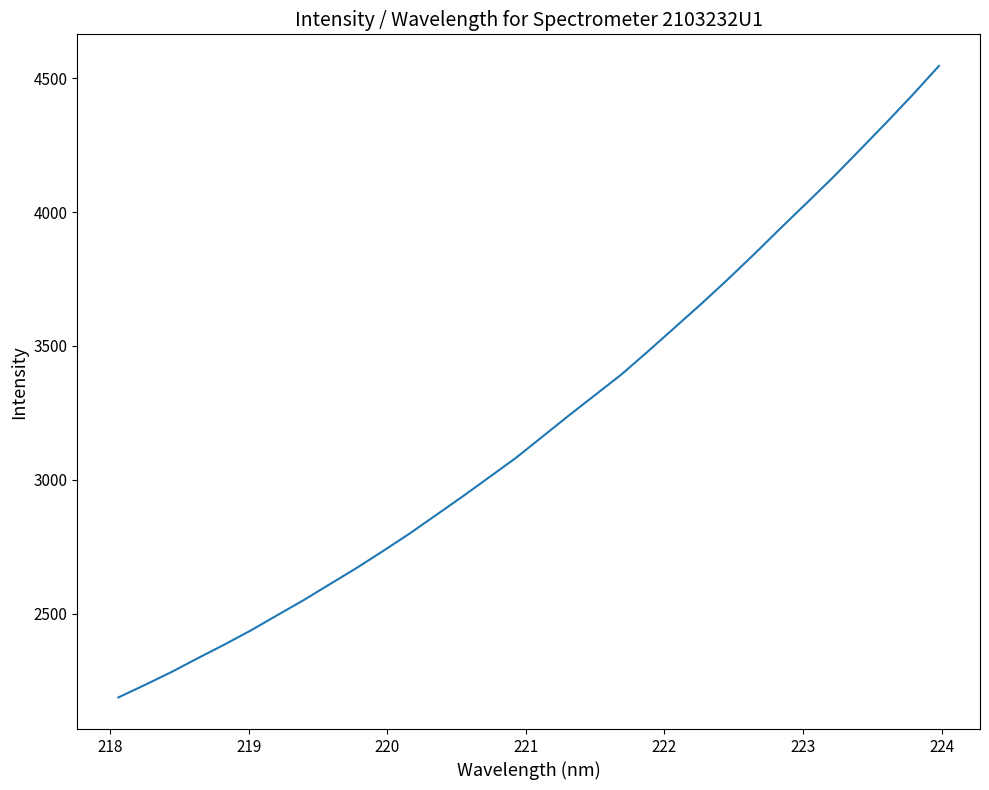

What is the maximum value shown in the chart?

4546.0